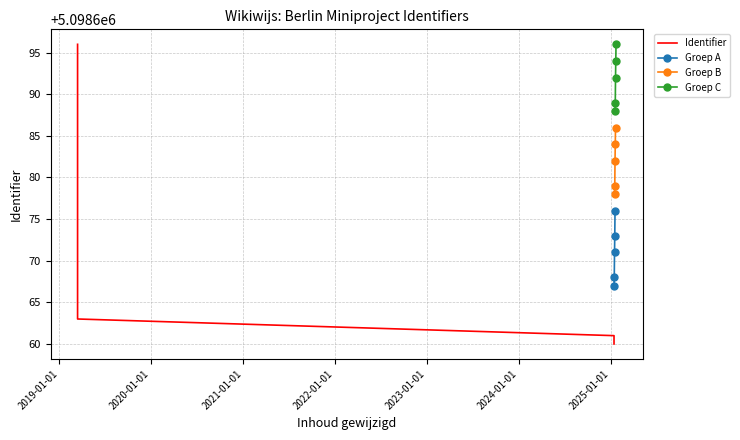

What is the sum of all Groep C values?

25493459